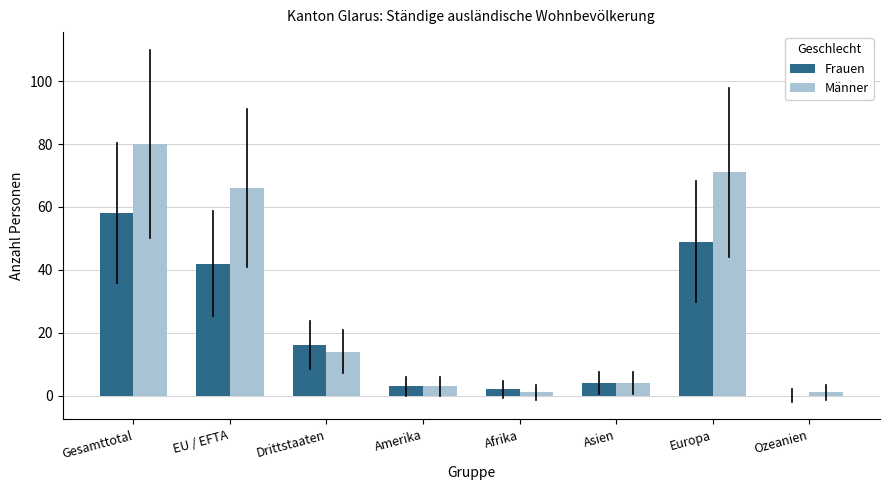

True or false: Männer has a value of 21 at Drittstaaten.

False